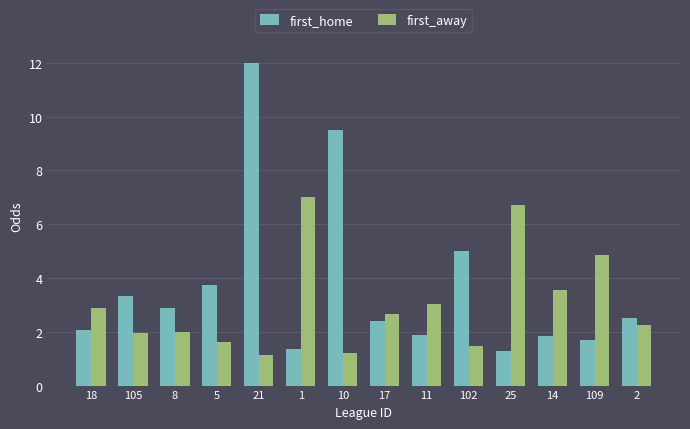

What value does the first_away series have at 105?

2.0